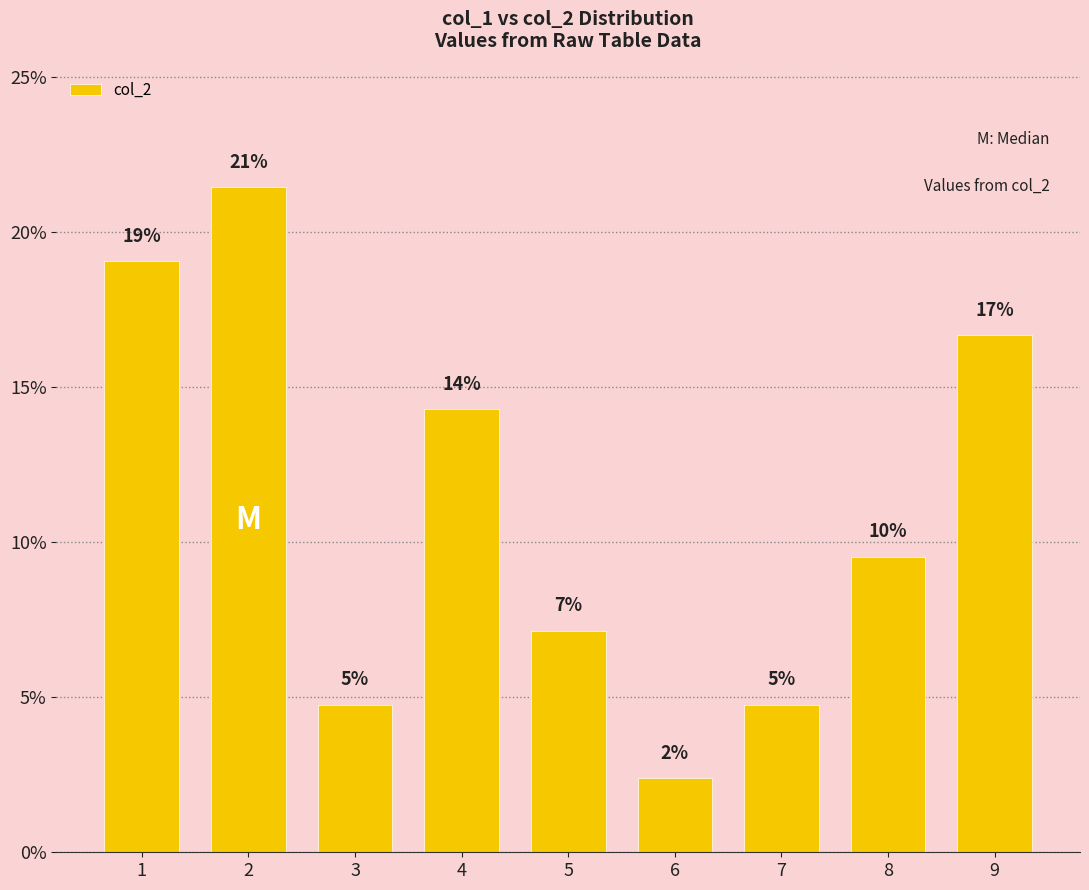

Where is the data nearest to the value 11?

8